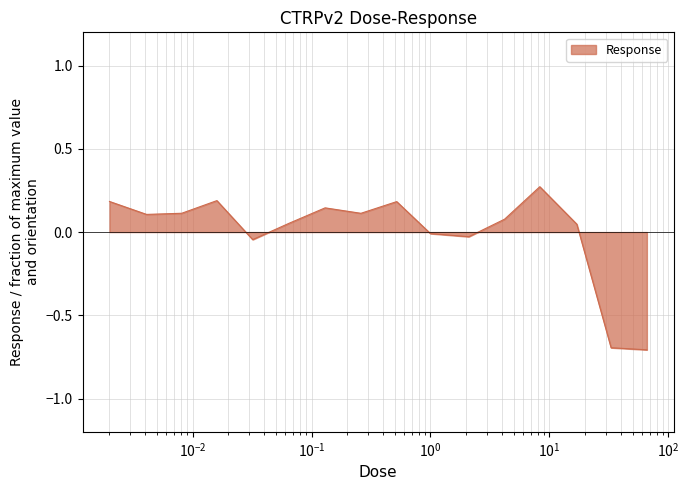

What is the minimum value shown in the chart?

-0.7